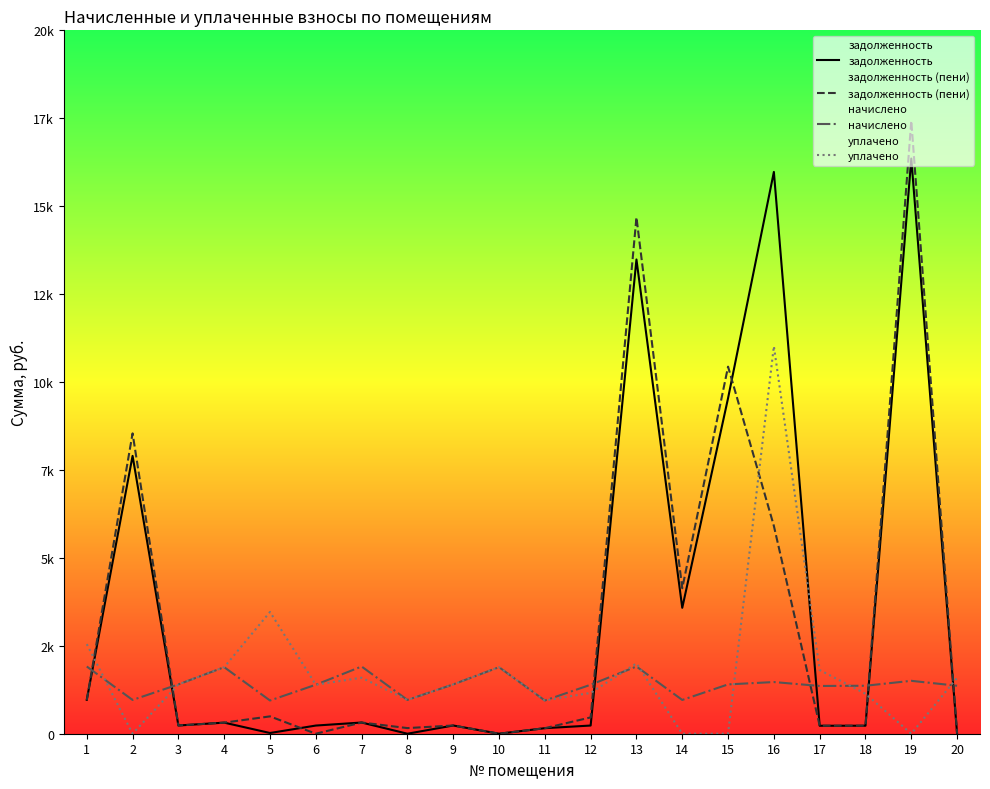

How many times do задолженность (пени) and уплачено cross each other?

6